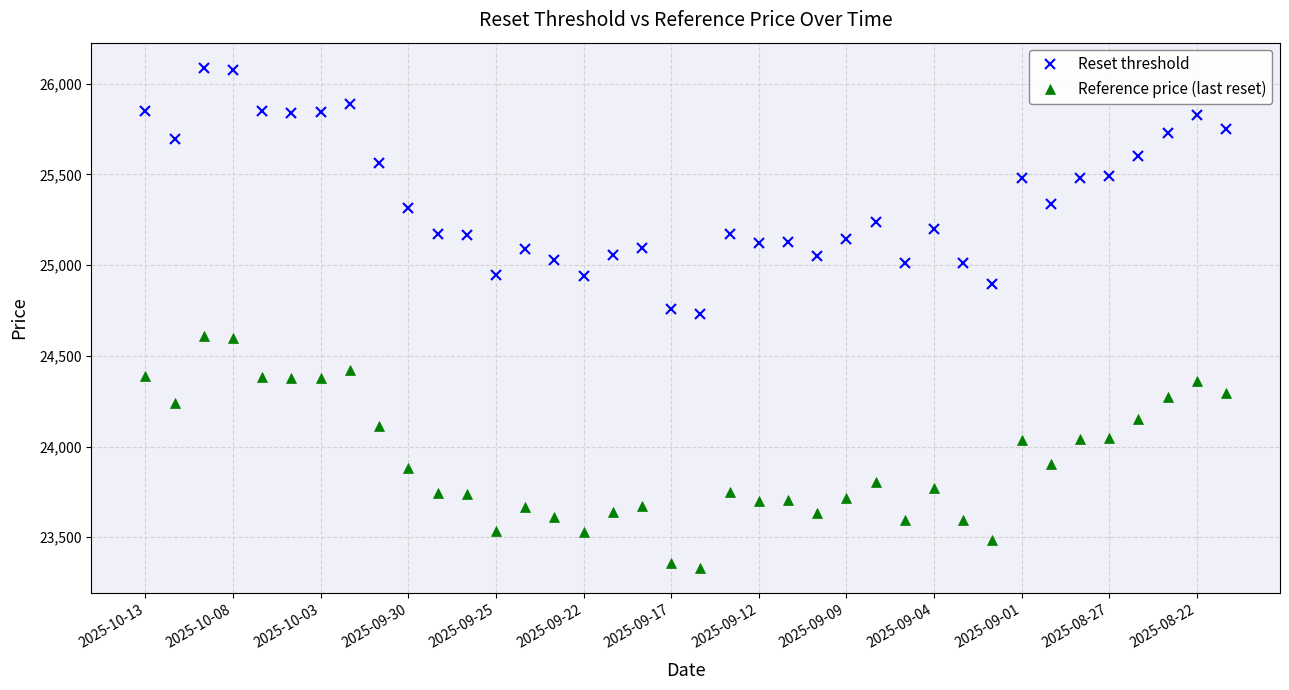

What is the average value of the Reset threshold series?

25358.9